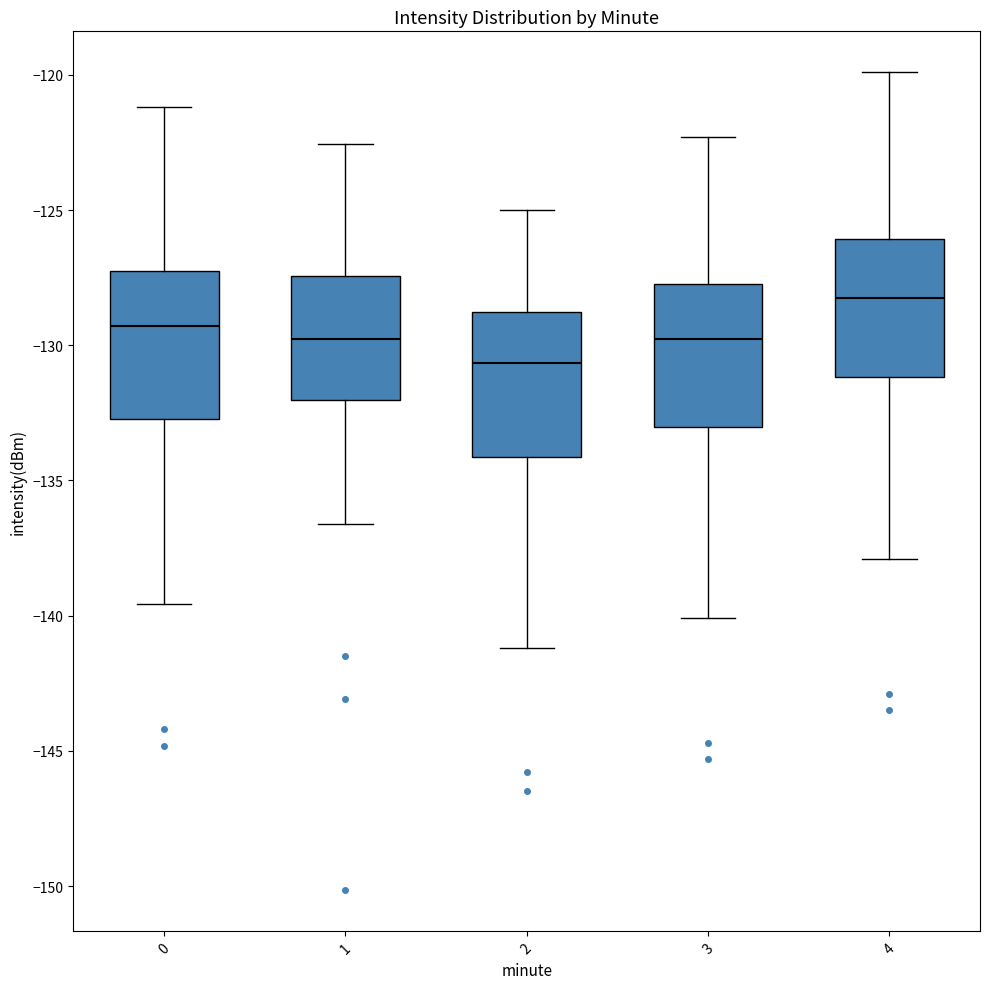

Reading left to right, transcribe this box plot: for each box, give where its median line is, the range the box spans, and where its two whiskers end, as read against the y-axis. The values are not printed on the chart, so give them approximately, as read against the axis.

0: median -129.5, box -132.5 to -127.0, whiskers -139.5 to -121.0
1: median -129.5, box -132.0 to -127.5, whiskers -136.5 to -122.5
2: median -130.5, box -134.0 to -128.5, whiskers -141.0 to -125.0
3: median -129.5, box -133.0 to -127.5, whiskers -140.0 to -122.5
4: median -128.0, box -131.0 to -126.0, whiskers -138.0 to -120.0